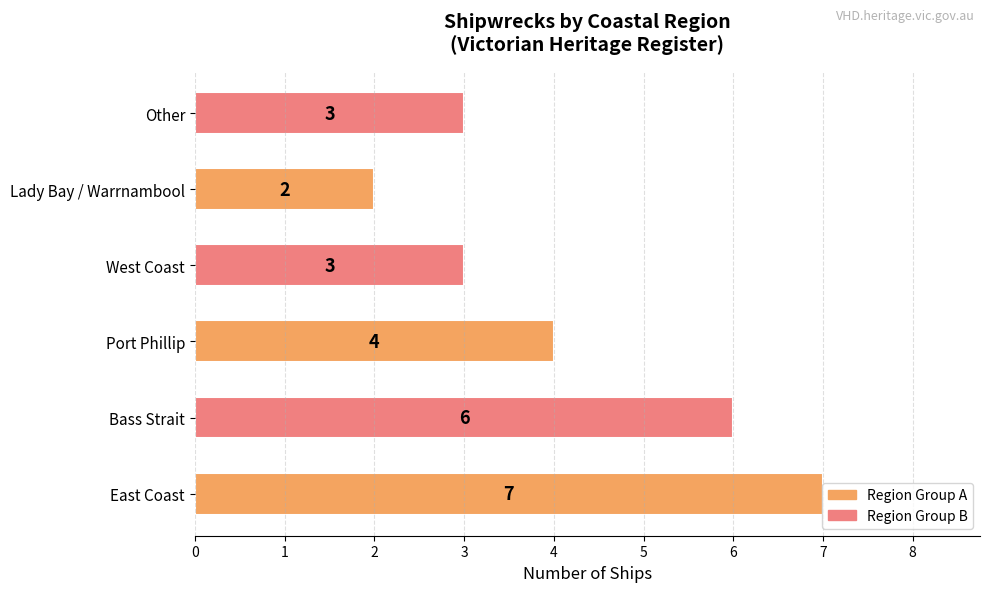

What is the average value?

4